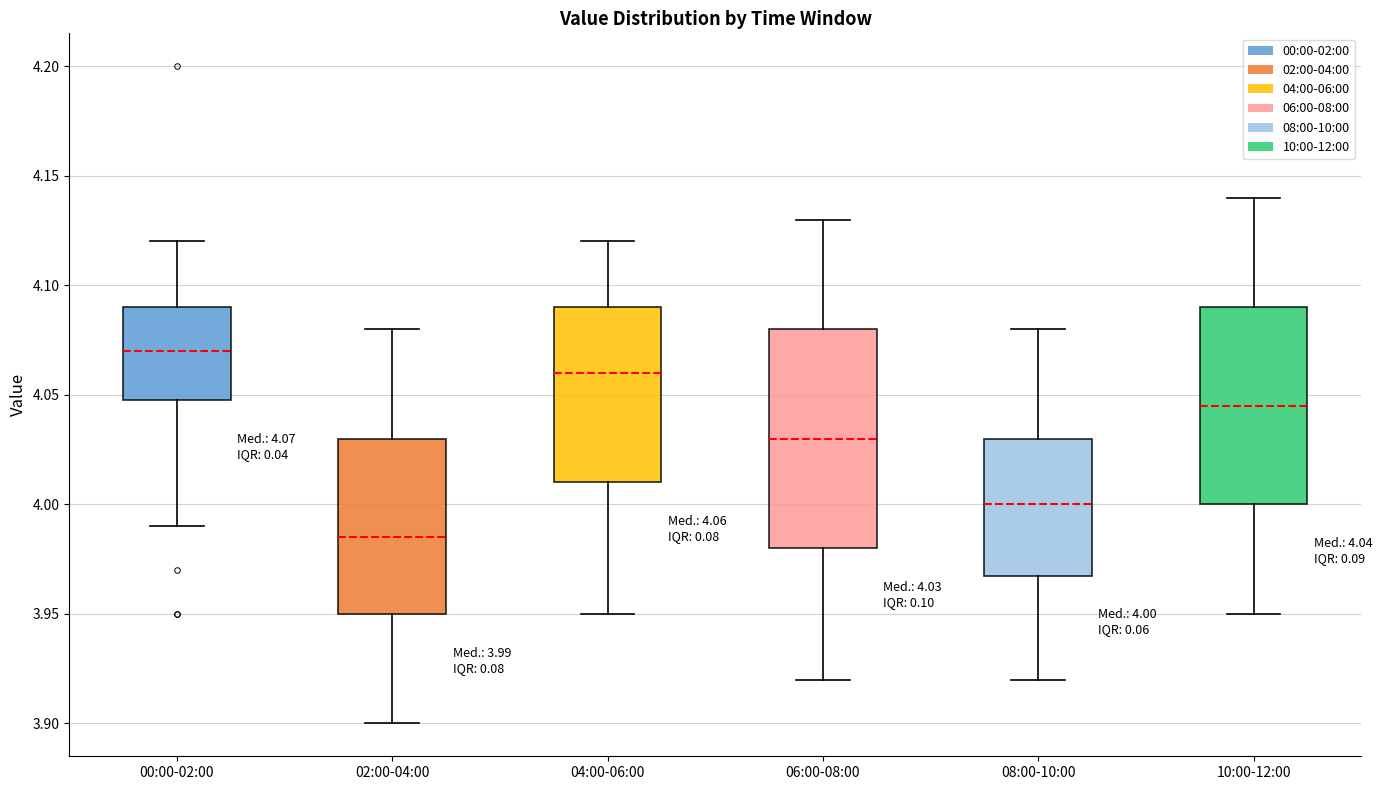

Which box is the tallest, from its lower edge to its upper edge?

06:00-08:00